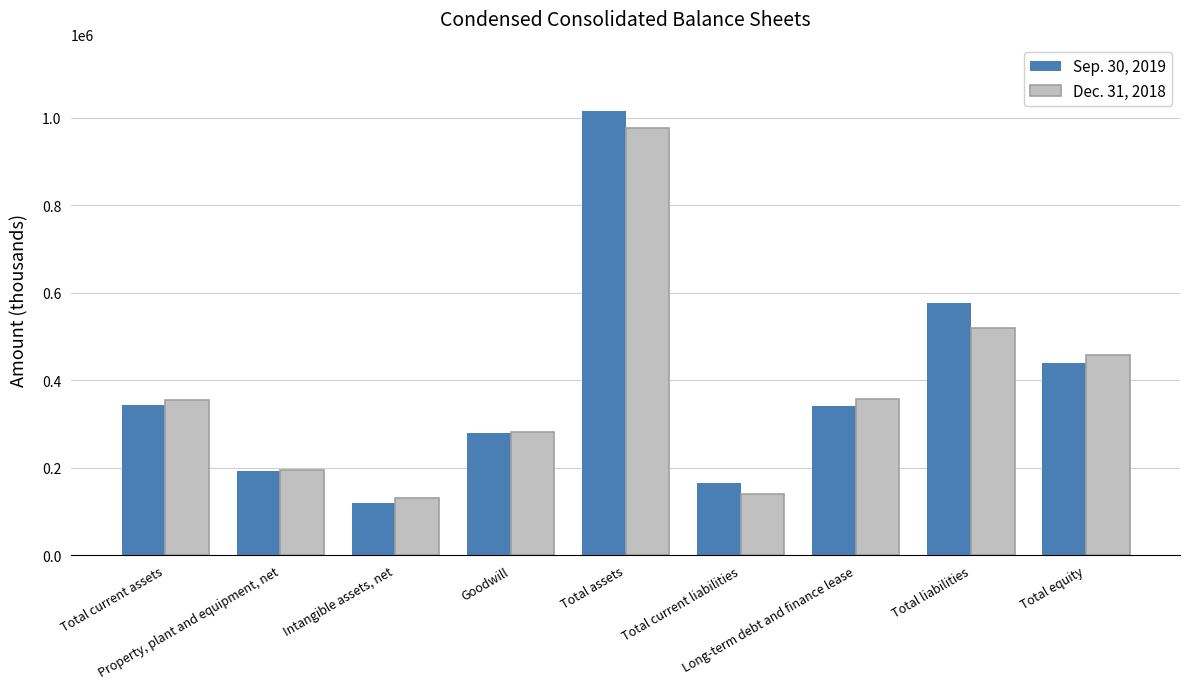

At which label does Sep. 30, 2019 first exceed 341684?

Total current assets